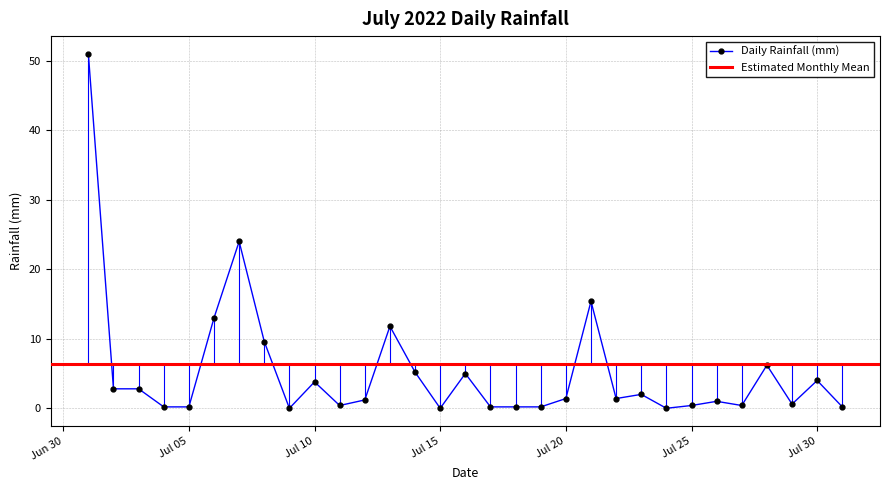

What is the difference between the values at 2022-07-26 and 2022-07-17?

0.8